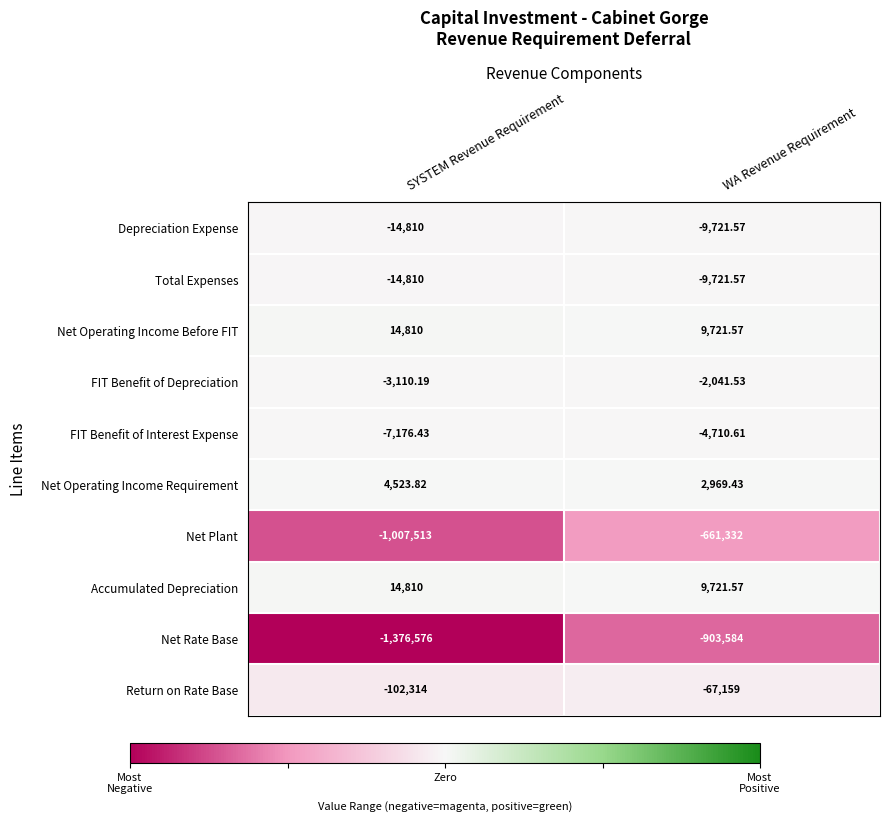

Which label corresponds to the smallest value in the chart?

SYSTEM Revenue Requirement